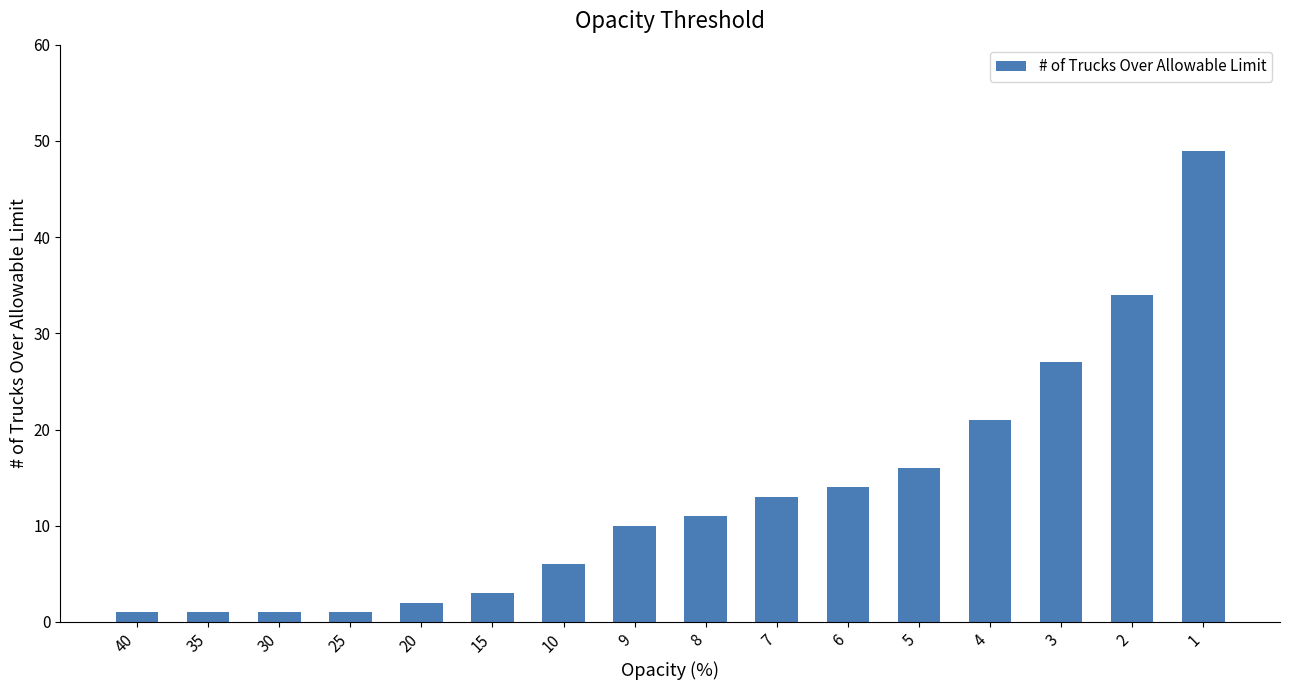

What is the change in value from 9 to 6?

+4